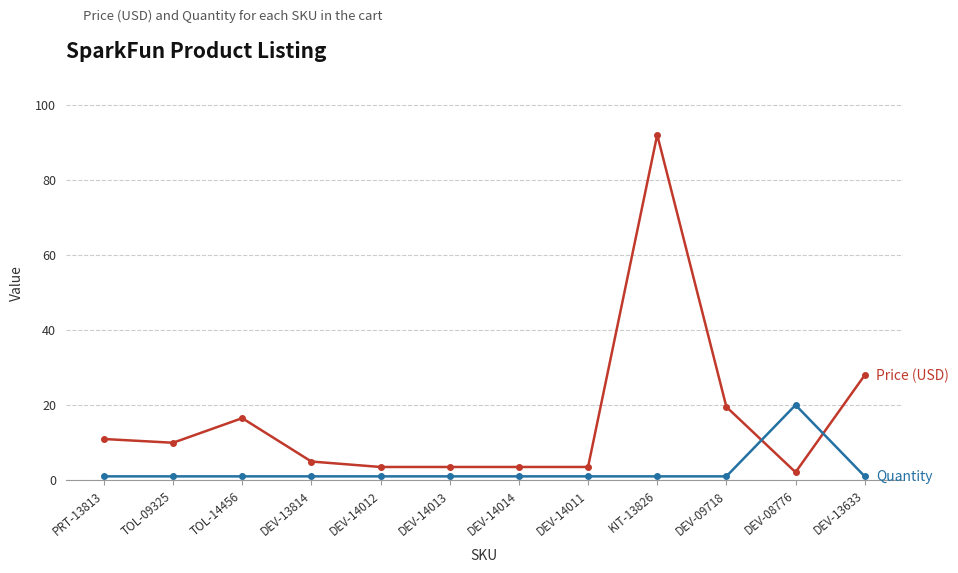

What position from the right is DEV-13814?

9